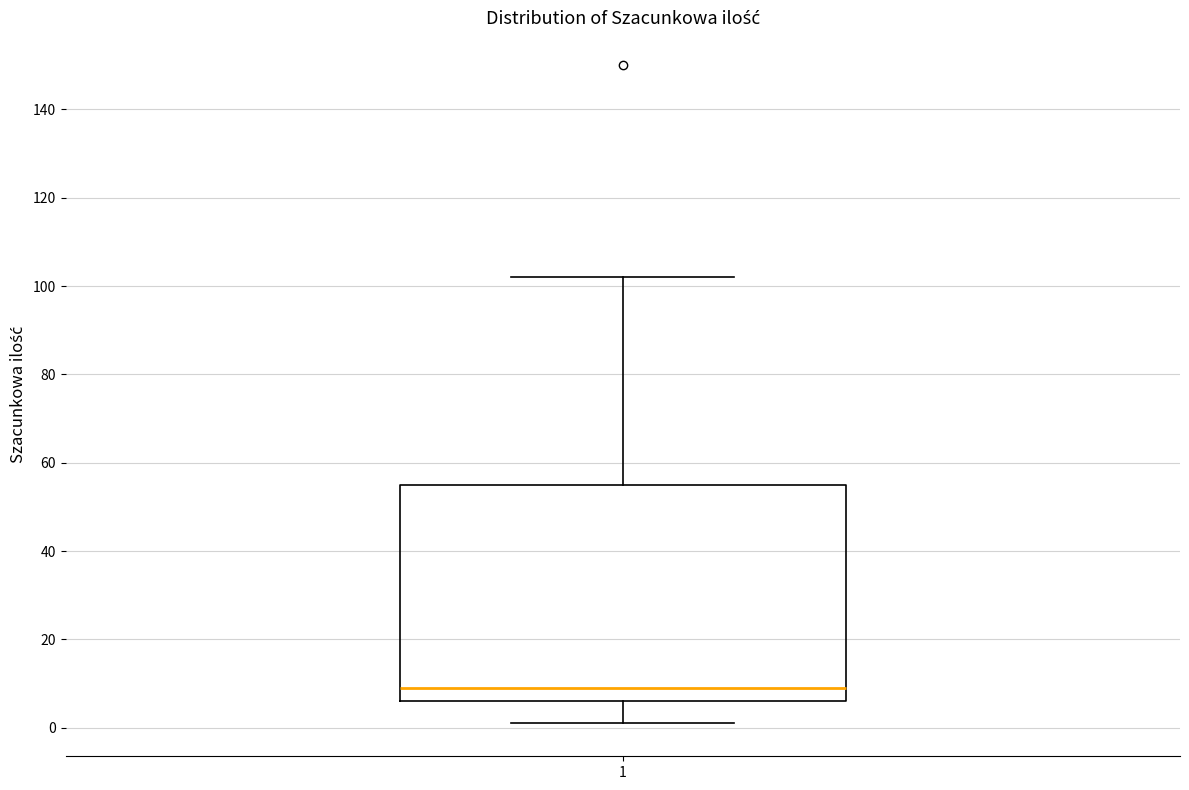

Read this box plot against the y-axis: the position of the median line, the range covered by the box, and the ends of both whiskers. The values are not printed on the chart, so give them approximately, as read against the axis.

median 10, box 6 to 56, whiskers 2 to 102